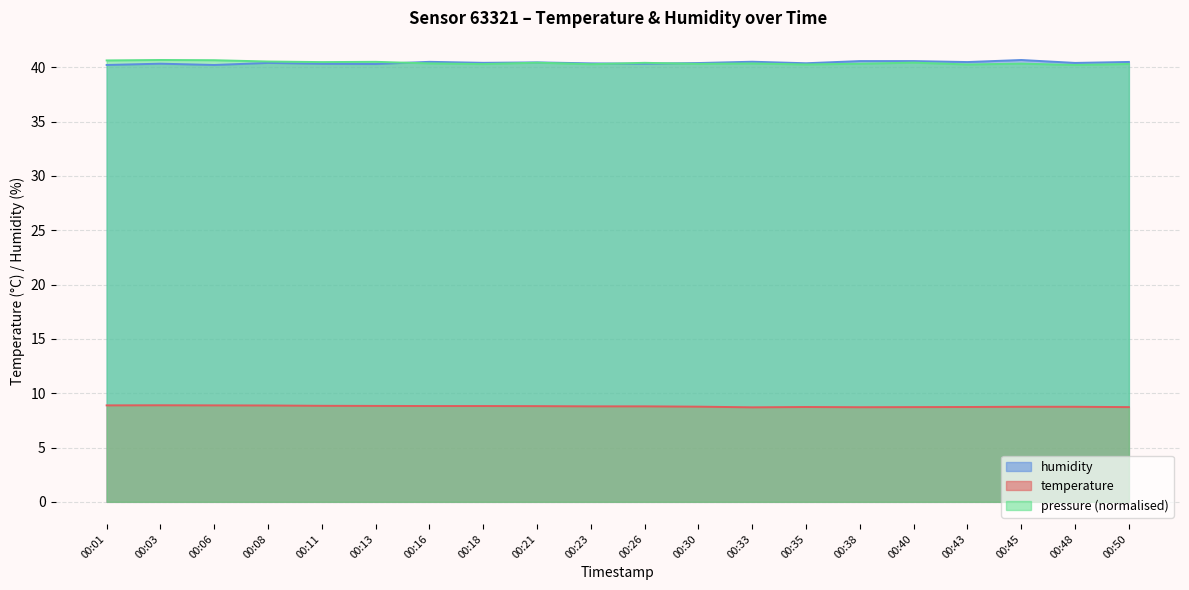

Reading left to right, list all the values displayed in this chart.

temperature: 00:01=8.9	00:03=8.9	00:06=8.9	00:08=8.9	00:11=8.8	00:13=8.8	00:16=8.8	00:18=8.8	00:21=8.8	00:23=8.8	00:26=8.8	00:30=8.8	00:33=8.7	00:35=8.7	00:38=8.7	00:40=8.7	00:43=8.7	00:45=8.8	00:48=8.8	00:50=8.7
humidity: 00:01=40.2	00:03=40.3	00:06=40.2	00:08=40.4	00:11=40.3	00:13=40.3	00:16=40.5	00:18=40.4	00:21=40.5	00:23=40.4	00:26=40.3	00:30=40.4	00:33=40.5	00:35=40.4	00:38=40.6	00:40=40.6	00:43=40.5	00:45=40.7	00:48=40.4	00:50=40.5
pressure: 00:01=40.6	00:03=40.7	00:06=40.7	00:08=40.5	00:11=40.5	00:13=40.5	00:16=40.4	00:18=40.3	00:21=40.4	00:23=40.3	00:26=40.4	00:30=40.3	00:33=40.3	00:35=40.3	00:38=40.3	00:40=40.4	00:43=40.3	00:45=40.3	00:48=40.2	00:50=40.3